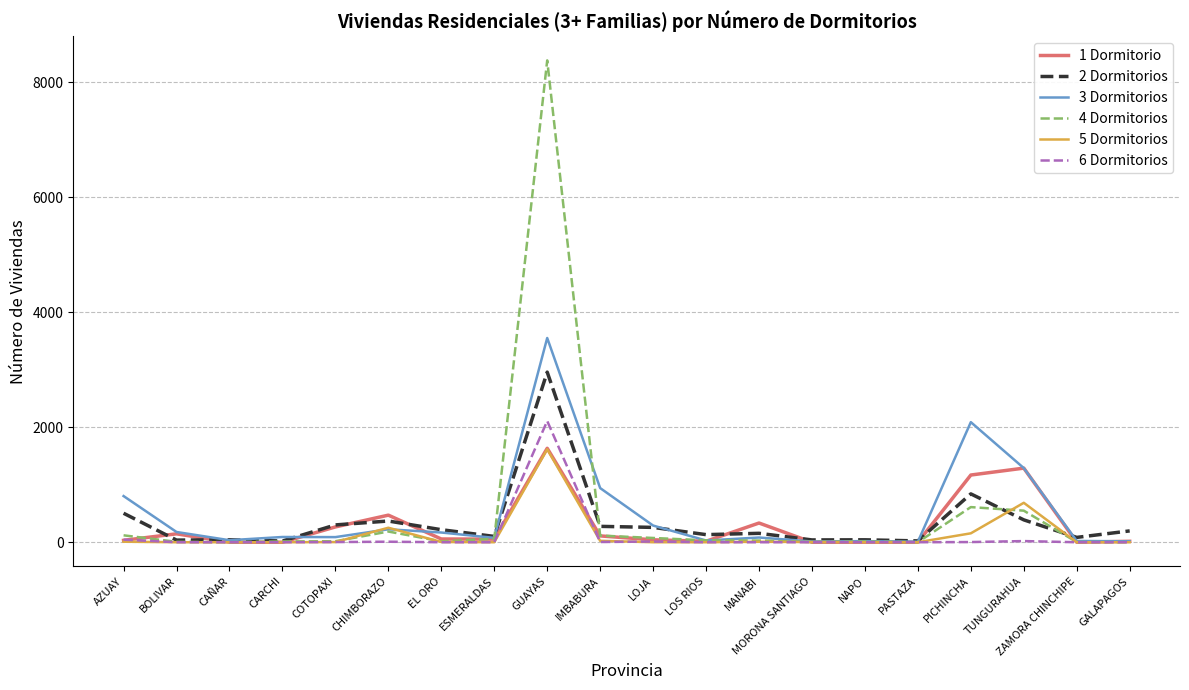

Is this an area chart (filled region under the line)?

No